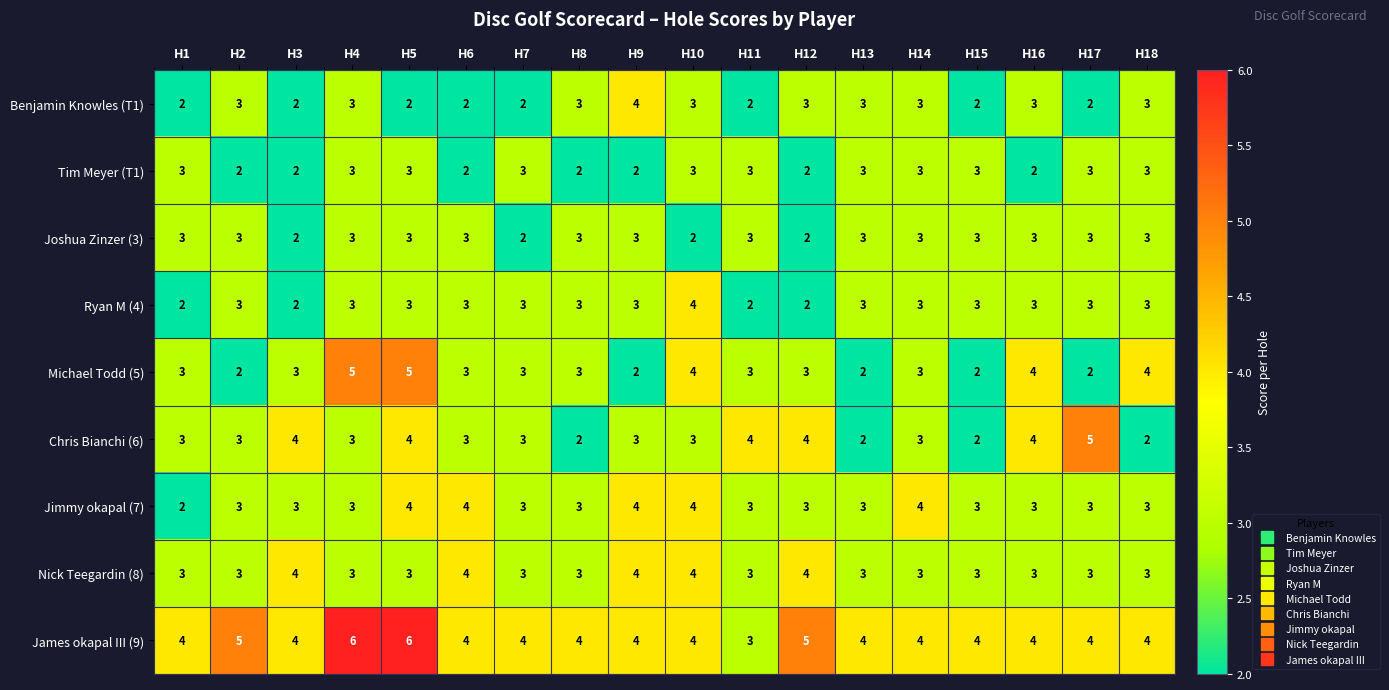

At how many categories does at least one series exceed 3?

18